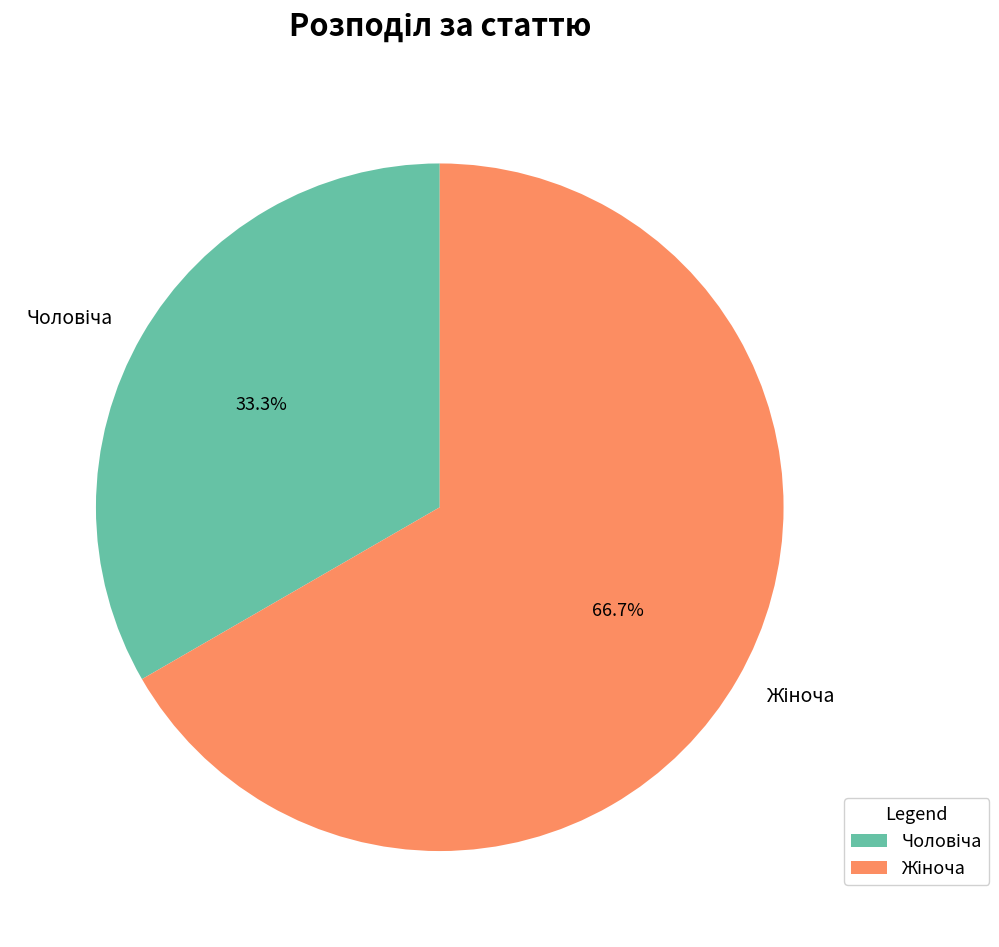

Is there a majority slice in this chart?

Yes